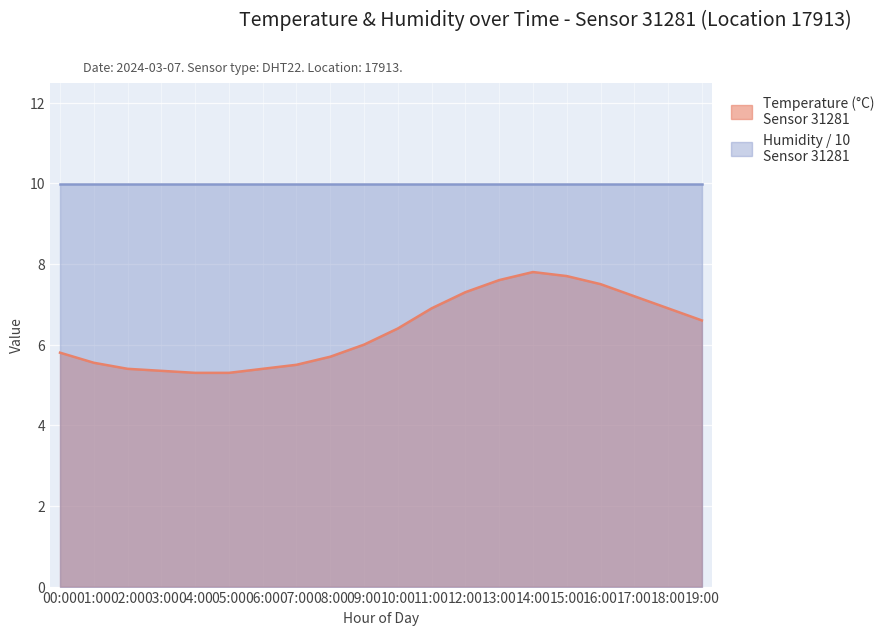

Does the chart display data point markers on the line(s)?

No